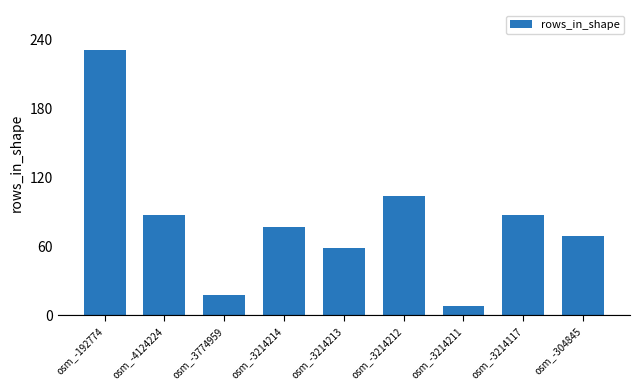

What is the maximum value shown in the chart?

231